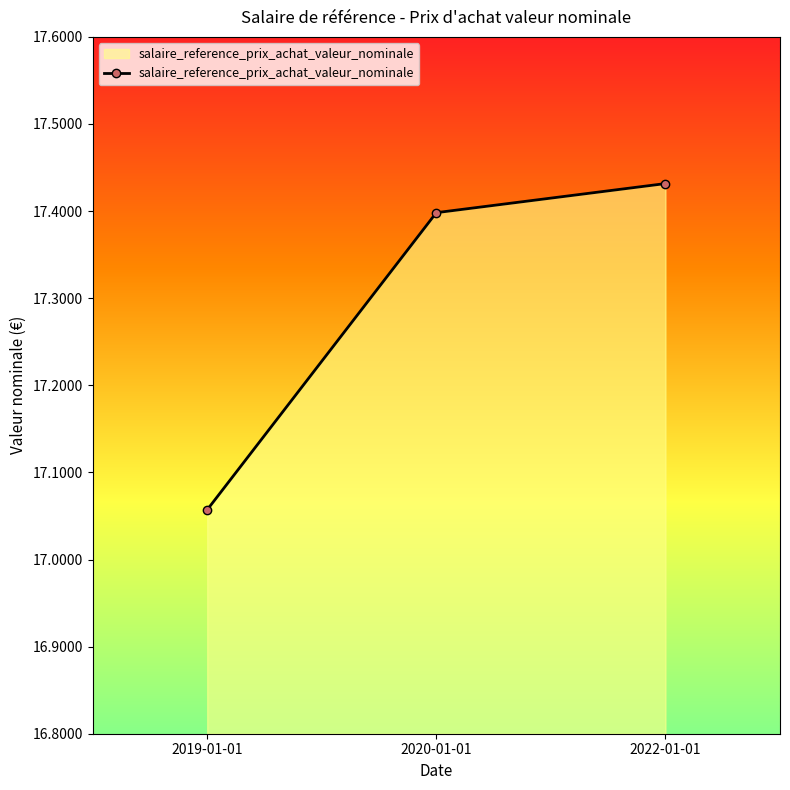

Between 2019-01-01 and 2020-01-01, which is larger?

2020-01-01